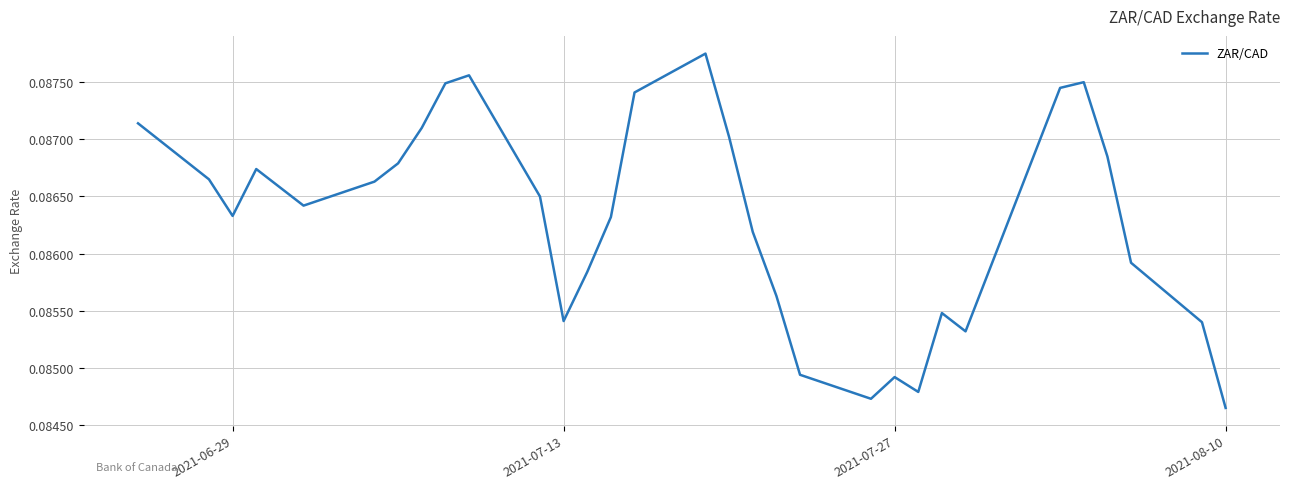

Reading right to left, extract all data points from this chart.

0.1	0.1	0.1	0.1	0.1	0.1	0.1	0.1	0.1	0.1	0.1	0.1	0.1	0.1	0.1	0.1	0.1	0.1	0.1	0.1	0.1	0.1	0.1	0.1	0.1	0.1	0.1	0.1	0.1	0.1	0.1